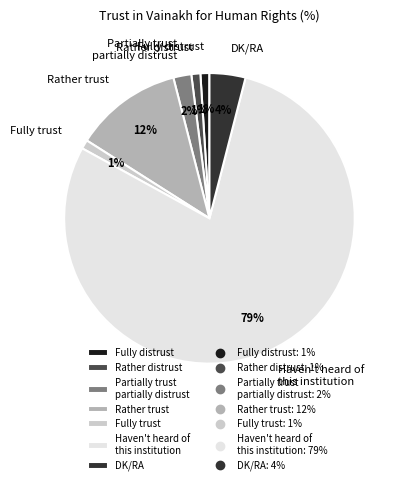

What is the largest slice in the pie chart?

Haven't heard of this institution